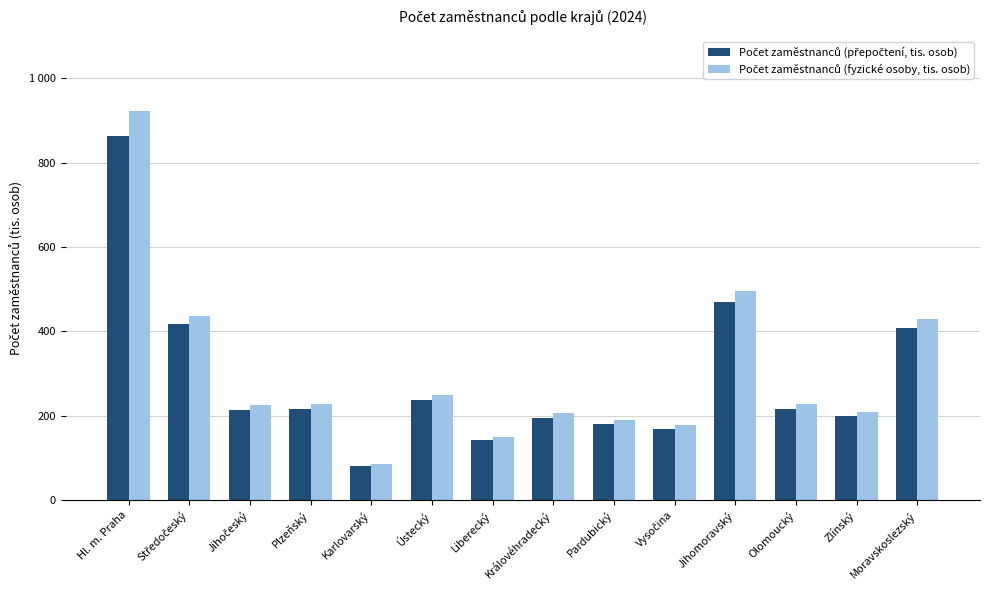

Does the chart contain any negative values?

No